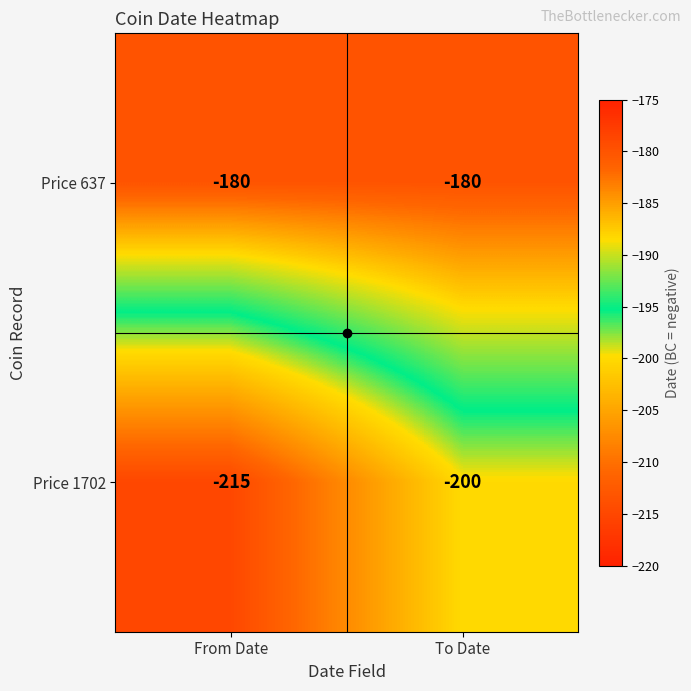

What is the sum of all Price 637 values?

-360